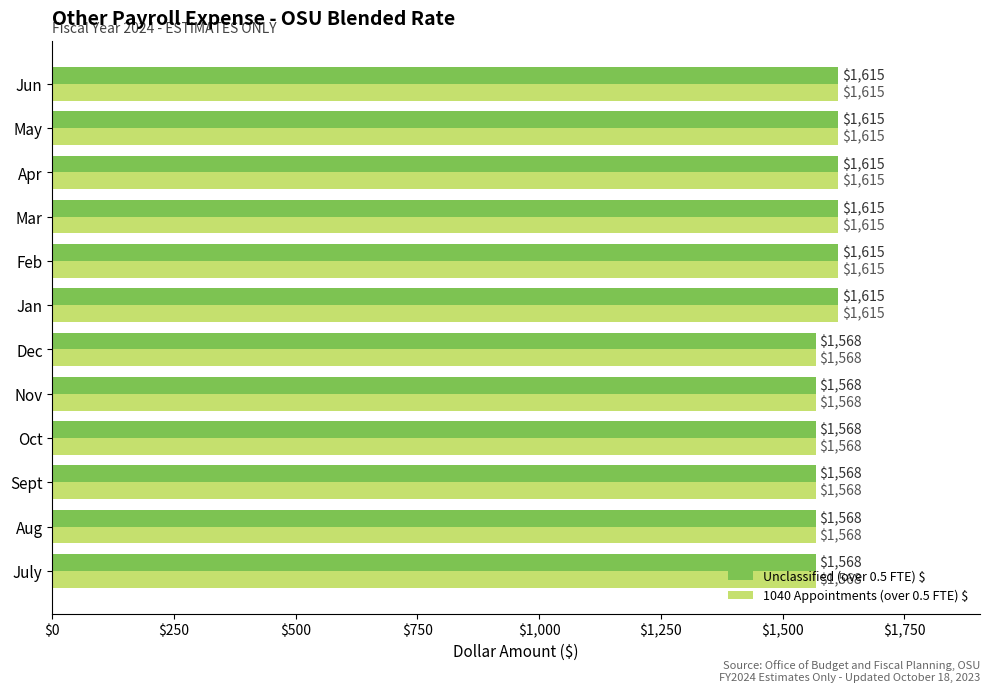

At how many categories does at least one series exceed 1591?

6